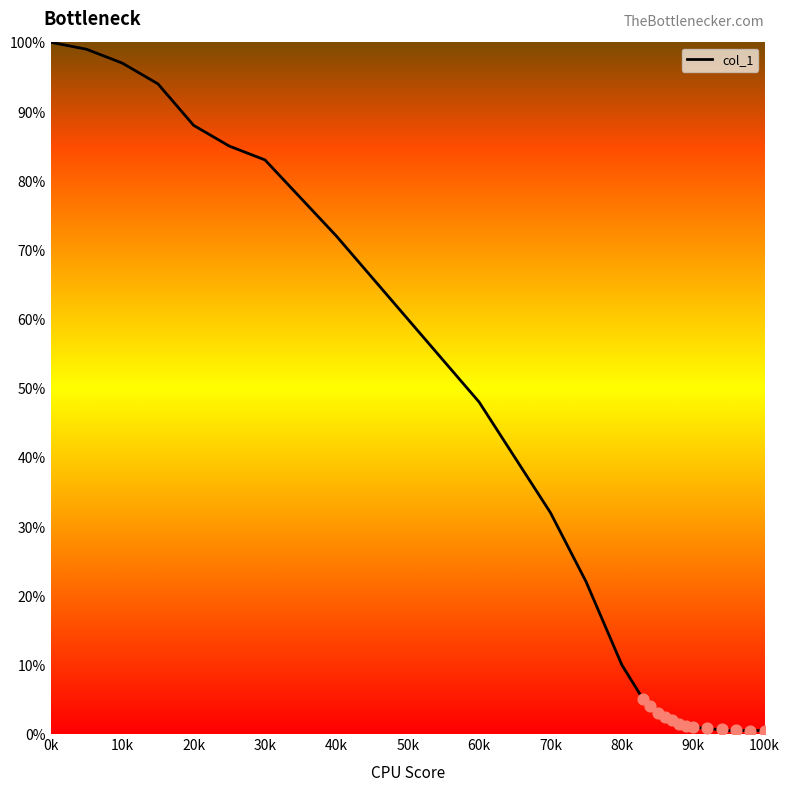

The col_1 series shows 60.0 at 50k. True or false?

True